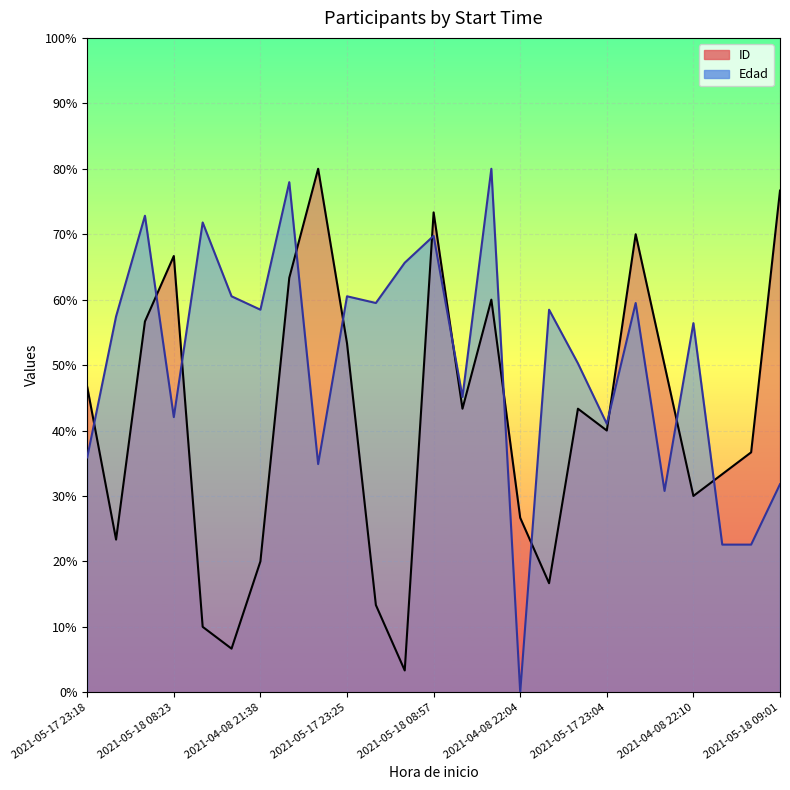

Reading right to left, transcribe all the data shown in this chart.

ID: 2021-05-18 09:01=76.7	2021-05-17 22:38=36.7	2021-05-17 22:19=33.3	2021-04-08 22:10=30.0	2021-05-17 23:23=50.0	2021-05-18 08:28=70.0	2021-05-17 23:04=40.0	2021-05-17 23:11=43.3	2021-04-08 20:17=16.7	2021-04-08 22:04=26.7	2021-05-17 23:40=60.0	2021-04-06 16:14=43.3	2021-05-18 08:57=73.3	2021-04-08 16:49=3.3	2021-04-08 20:11=13.3	2021-05-17 23:25=53.3	2021-05-18 09:08=80.0	2021-05-17 23:43=63.3	2021-04-08 21:38=20.0	2021-04-08 16:56=6.7	2021-04-08 17:03=10.0	2021-05-18 08:23=66.7	2021-05-17 23:35=56.7	2021-04-08 21:45=23.3	2021-05-17 23:18=46.7
Edad: 2021-05-18 09:01=31.8	2021-05-17 22:38=22.6	2021-05-17 22:19=22.6	2021-04-08 22:10=56.4	2021-05-17 23:23=30.8	2021-05-18 08:28=59.5	2021-05-17 23:04=41.0	2021-05-17 23:11=50.3	2021-04-08 20:17=58.5	2021-04-08 22:04=0.0	2021-05-17 23:40=80.0	2021-04-06 16:14=45.1	2021-05-18 08:57=69.7	2021-04-08 16:49=65.6	2021-04-08 20:11=59.5	2021-05-17 23:25=60.5	2021-05-18 09:08=34.9	2021-05-17 23:43=77.9	2021-04-08 21:38=58.5	2021-04-08 16:56=60.5	2021-04-08 17:03=71.8	2021-05-18 08:23=42.1	2021-05-17 23:35=72.8	2021-04-08 21:45=57.4	2021-05-17 23:18=35.9